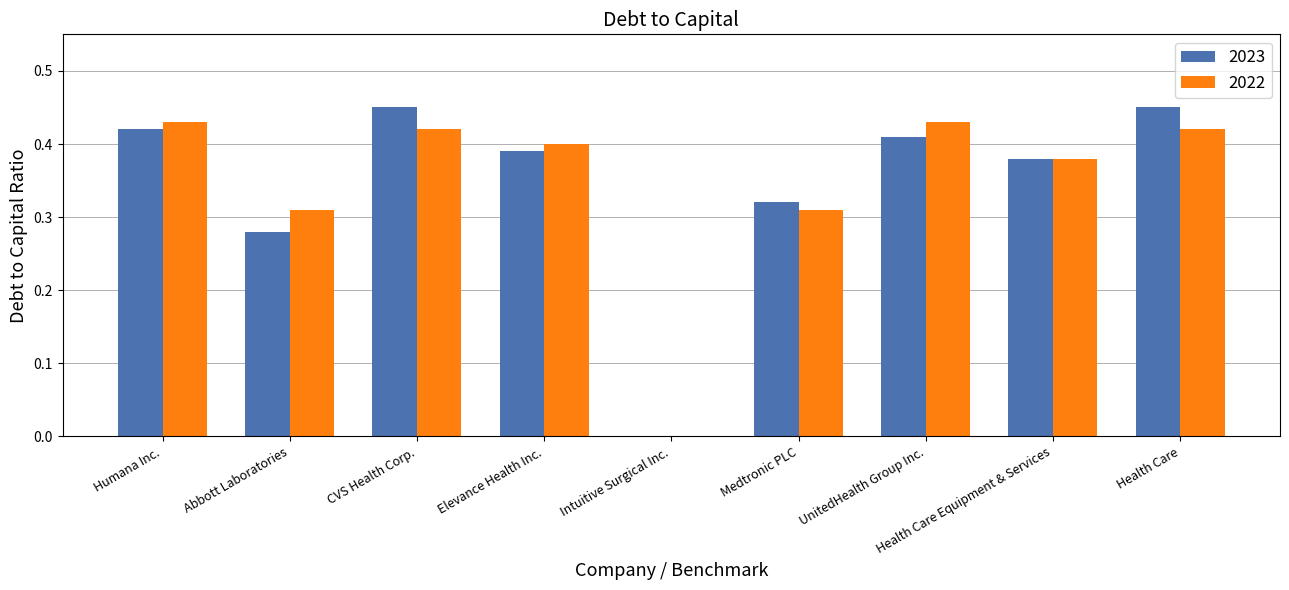

Which series changed the most between Humana Inc. and Abbott Laboratories?

2023